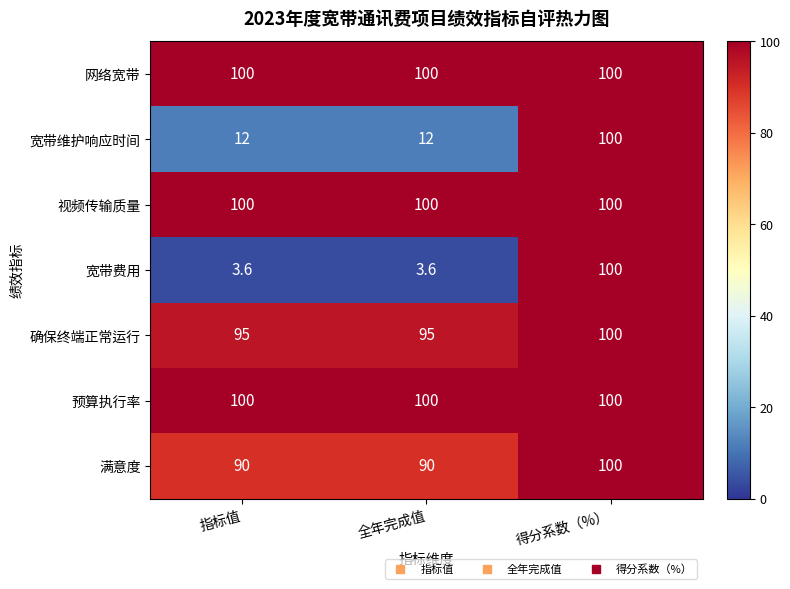

What is the lowest value of the 网络宽带 series?

100.0